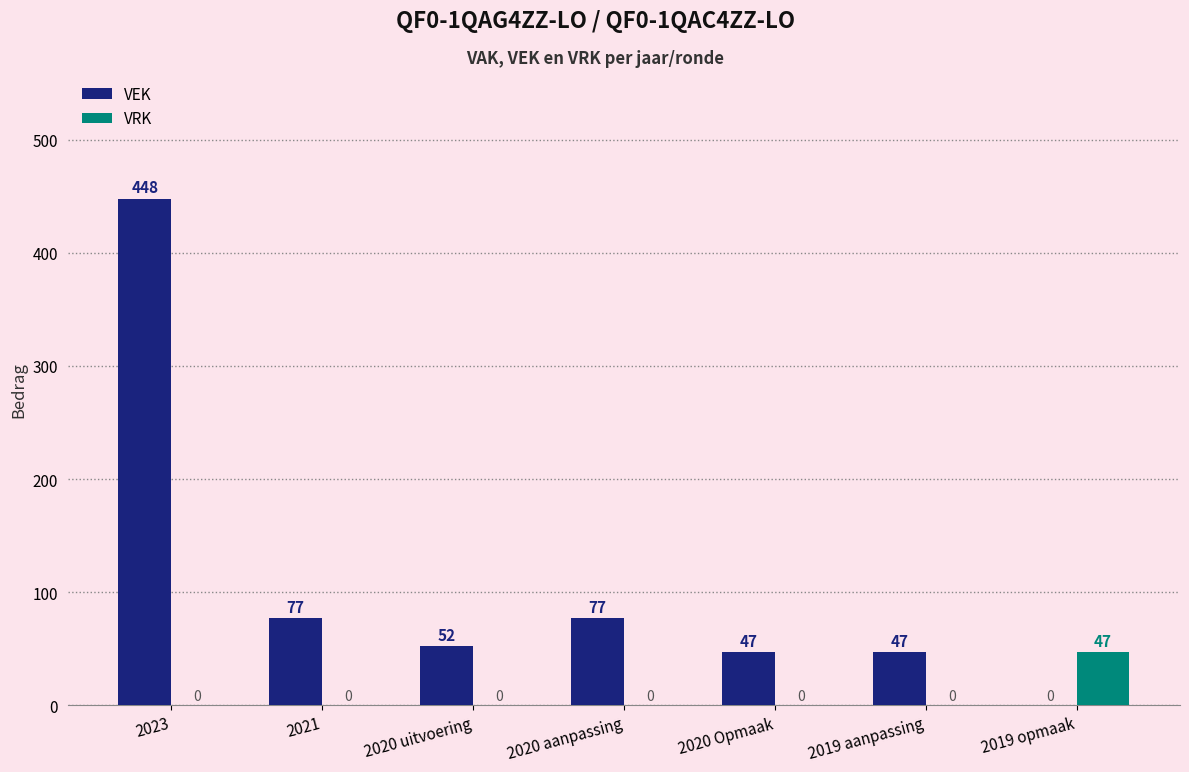

Are the bars grouped side by side (vs. stacked)?

Yes